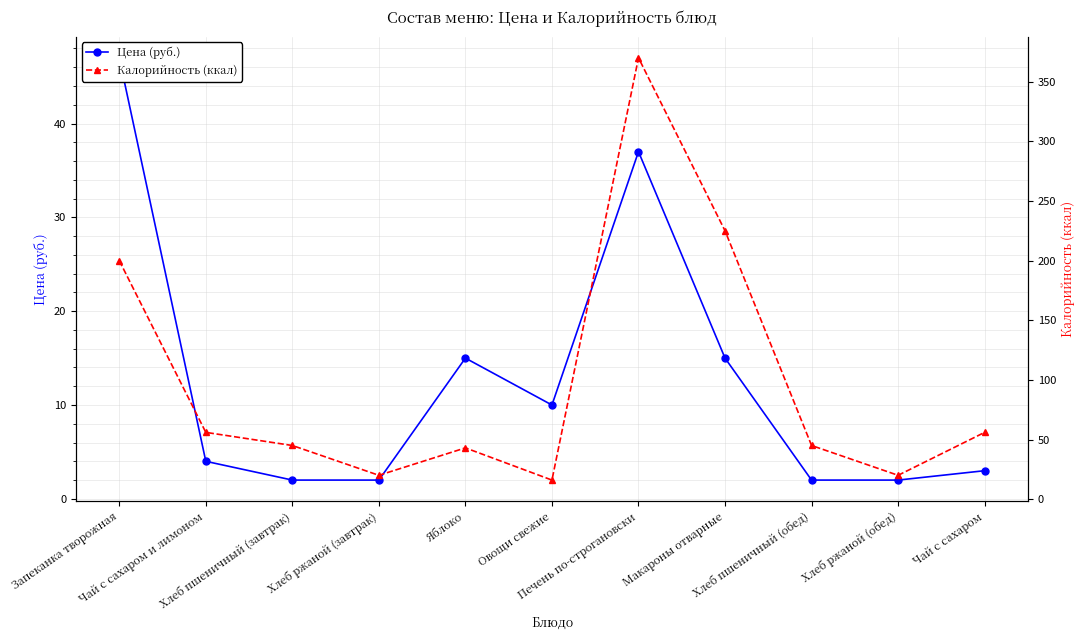

Which series changed the most between Чай с сахаром и лимоном and Макароны отварные?

Калорийность (ккал)